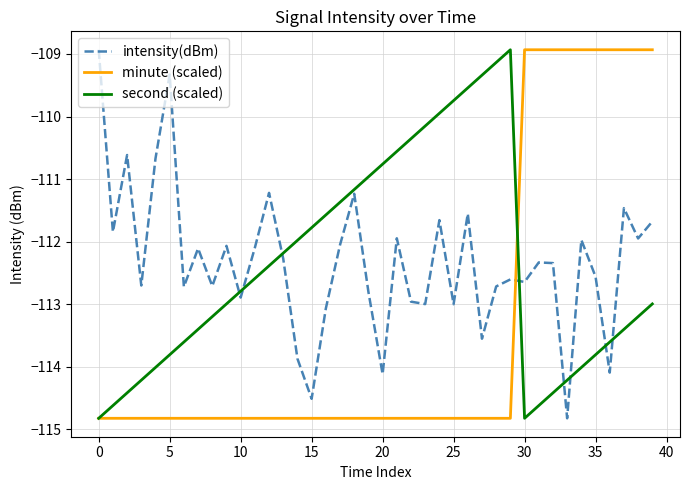

What is the maximum value for second (scaled)?

-108.9